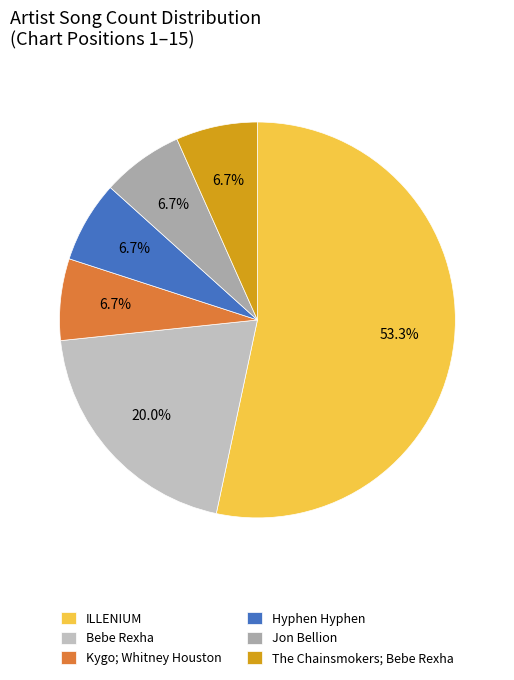

How many slices are in this pie chart?

6